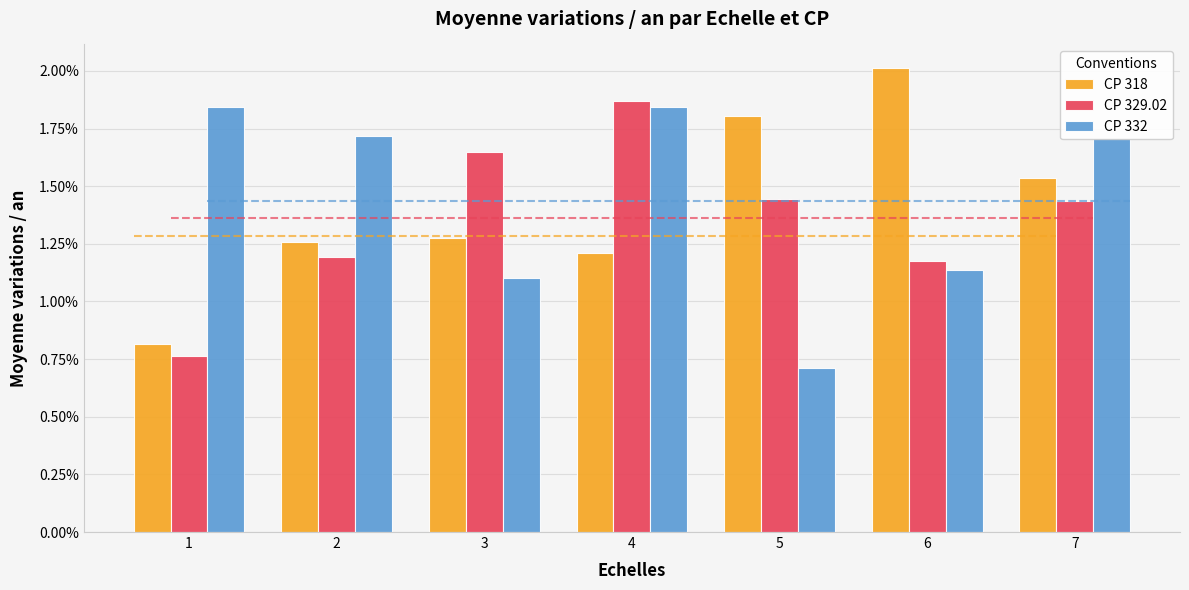

Which series has the largest range (max minus min)?

CP 318